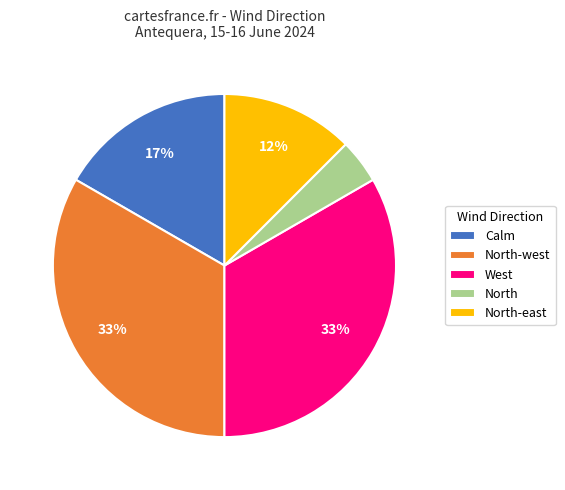

The North-west slice represents 33% of the pie. True or false?

True